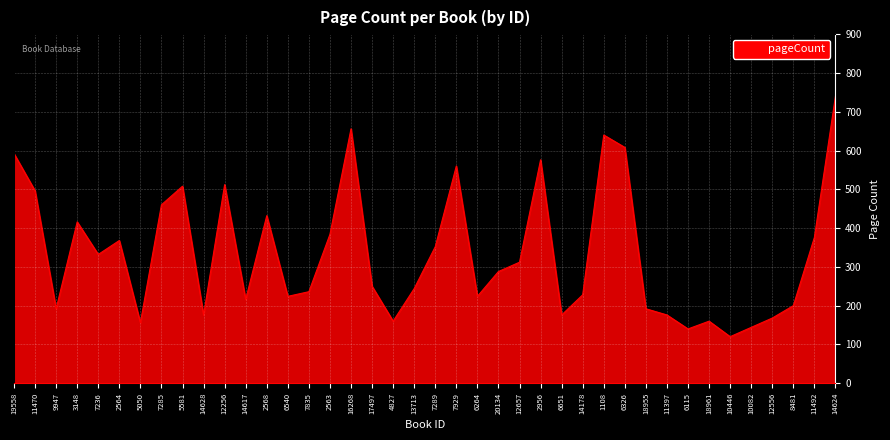

The value at 7236 is 148. True or false?

False